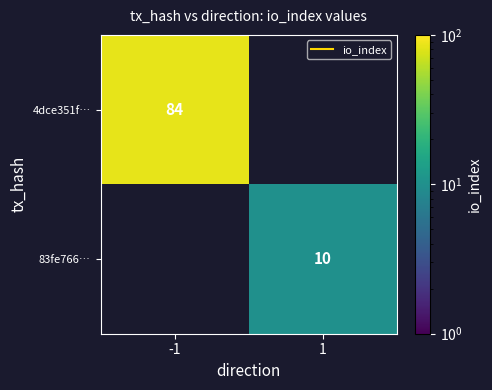

What is the sum of all 4dce351f… values?

84